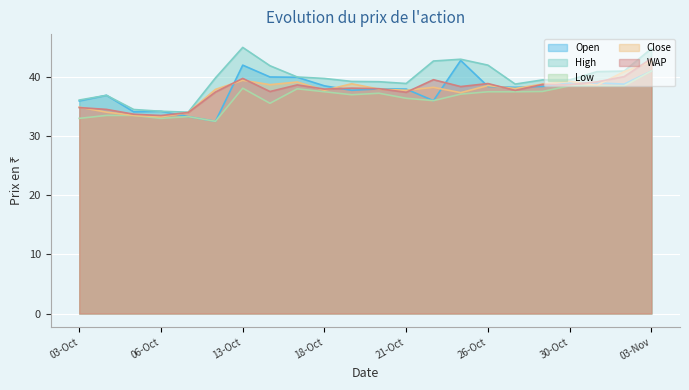

Reading right to left, list all the values displayed in this chart.

Open: 03-Nov=41.0	02-Nov=38.8	01-Nov=39.0	30-Oct=39.0	28-Oct=38.4	27-Oct=38.2	26-Oct=38.4	25-Oct=42.8	24-Oct=36.0	21-Oct=38.0	20-Oct=38.0	19-Oct=37.8	18-Oct=38.5	17-Oct=40.0	14-Oct=40.0	13-Oct=42.0	10-Oct=32.5	07-Oct=33.3	06-Oct=34.2	05-Oct=34.1	04-Oct=36.9	03-Oct=36.0
High: 03-Nov=44.8	02-Nov=41.0	01-Nov=40.9	30-Oct=39.5	28-Oct=39.5	27-Oct=38.8	26-Oct=42.0	25-Oct=43.0	24-Oct=42.7	21-Oct=38.9	20-Oct=39.2	19-Oct=39.2	18-Oct=39.8	17-Oct=40.0	14-Oct=41.9	13-Oct=45.0	10-Oct=39.9	07-Oct=34.0	06-Oct=34.2	05-Oct=34.5	04-Oct=36.9	03-Oct=36.1
Low: 03-Nov=41.0	02-Nov=38.5	01-Nov=38.5	30-Oct=38.5	28-Oct=37.5	27-Oct=37.5	26-Oct=37.5	25-Oct=37.1	24-Oct=36.0	21-Oct=36.4	20-Oct=37.2	19-Oct=37.0	18-Oct=37.5	17-Oct=38.0	14-Oct=35.5	13-Oct=38.1	10-Oct=32.5	07-Oct=33.3	06-Oct=33.0	05-Oct=33.5	04-Oct=33.5	03-Oct=33.0
Close: 03-Nov=42.6	02-Nov=40.9	01-Nov=38.6	30-Oct=39.2	28-Oct=38.8	27-Oct=38.0	26-Oct=38.5	25-Oct=37.4	24-Oct=38.2	21-Oct=37.8	20-Oct=38.0	19-Oct=38.9	18-Oct=37.8	17-Oct=39.1	14-Oct=38.7	13-Oct=39.5	10-Oct=37.9	07-Oct=34.0	06-Oct=33.2	05-Oct=33.5	04-Oct=34.0	03-Oct=34.9
WAP: 03-Nov=43.1	02-Nov=40.1	01-Nov=39.2	30-Oct=38.7	28-Oct=38.7	27-Oct=37.7	26-Oct=38.9	25-Oct=38.4	24-Oct=39.5	21-Oct=37.4	20-Oct=38.0	19-Oct=38.1	18-Oct=38.0	17-Oct=38.7	14-Oct=37.5	13-Oct=39.8	10-Oct=37.5	07-Oct=34.0	06-Oct=33.5	05-Oct=33.7	04-Oct=34.5	03-Oct=34.8